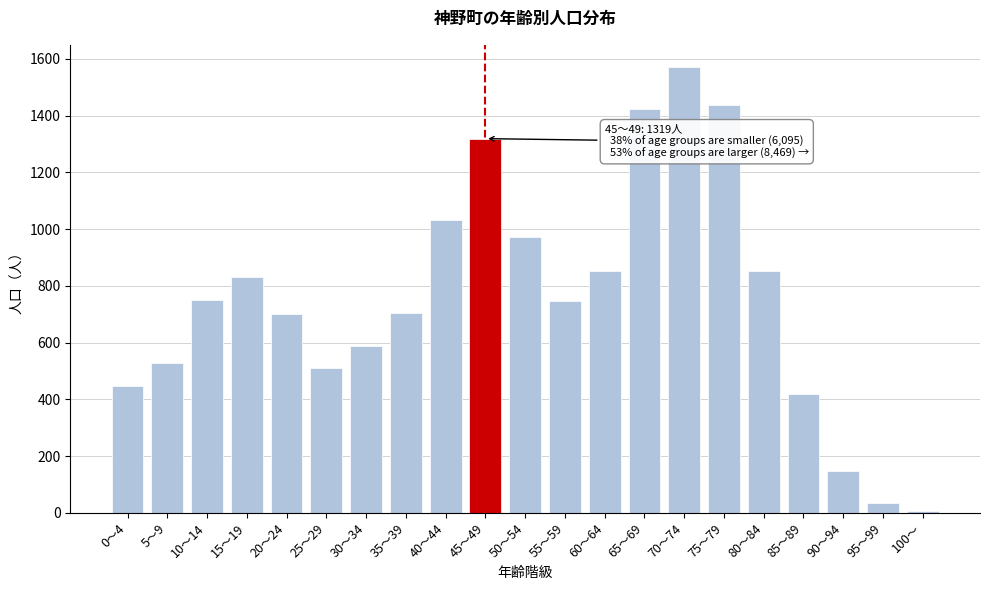

The value at 45～49 is 655. True or false?

False